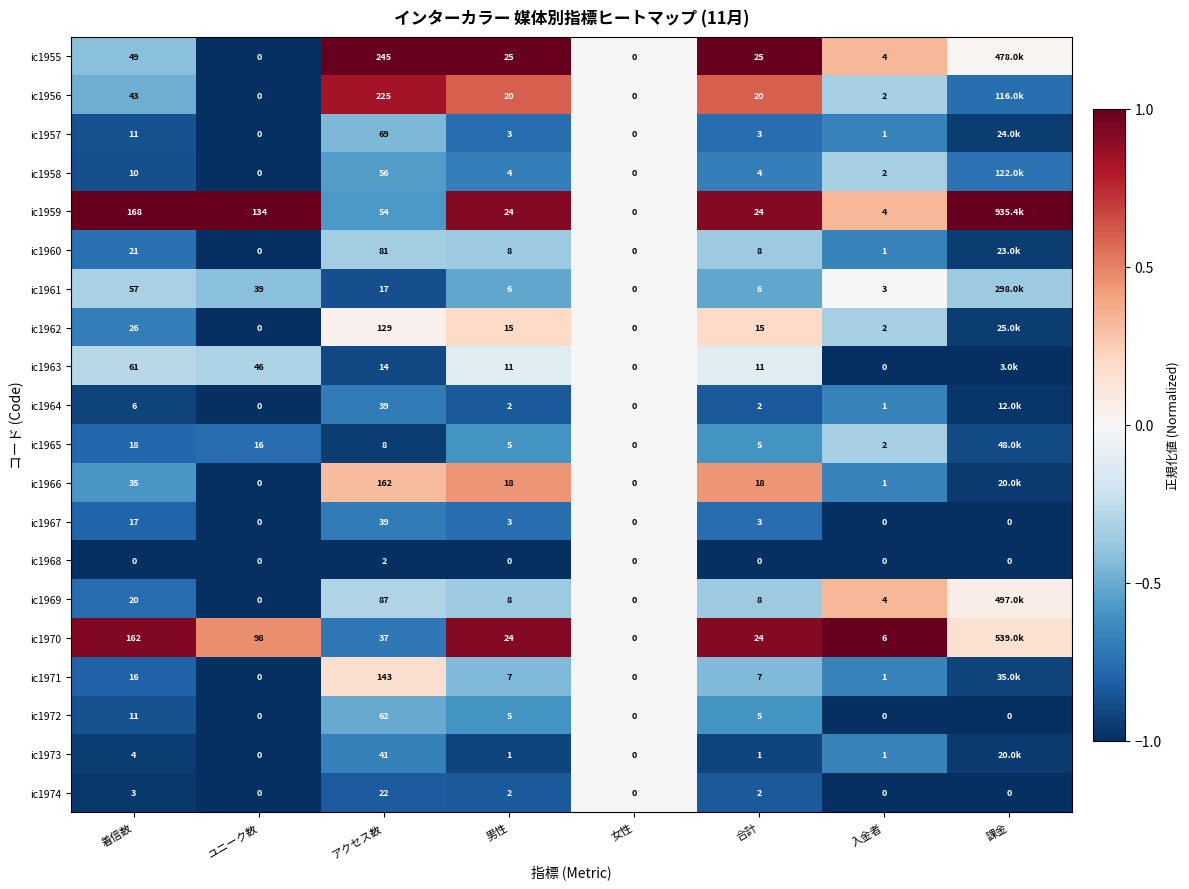

Is the value of ic1973 at アクセス数 greater than the value of ic1962 at 男性?

Yes